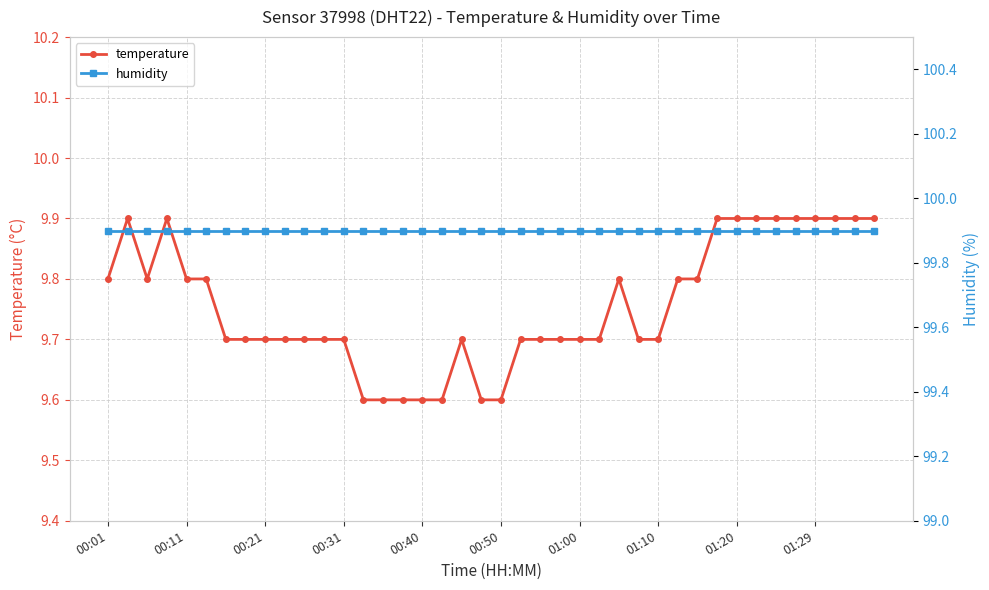

Which series has the largest total across all categories?

humidity